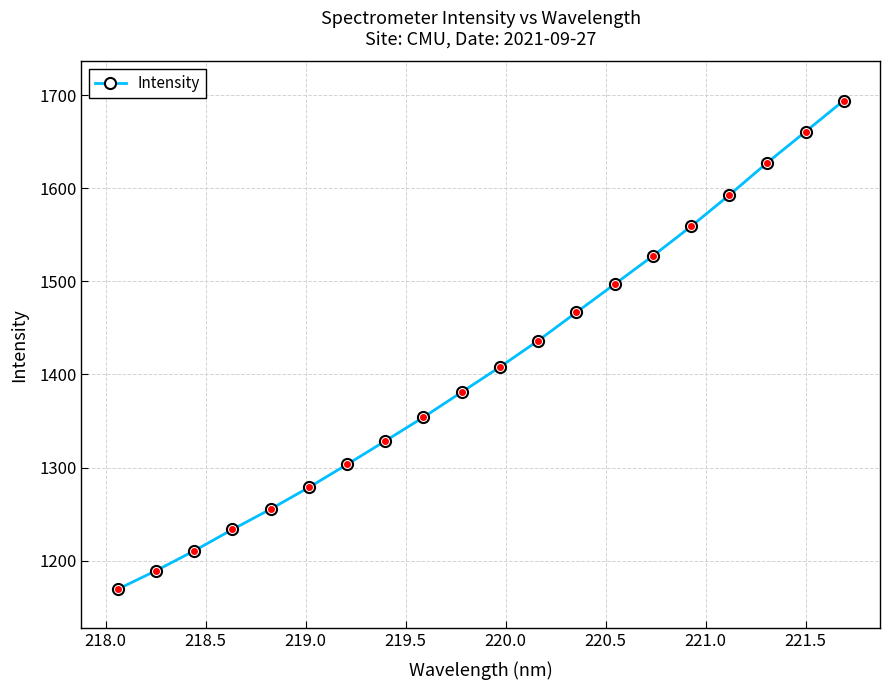

Reading left to right, what are all the values shown in this chart?

1169.3	1189.2	1210.5	1233.5	1255.4	1278.7	1303.3	1328.6	1354.1	1381.0	1408.0	1436.3	1466.6	1496.9	1527.2	1558.9	1592.5	1627.5	1660.7	1694.1